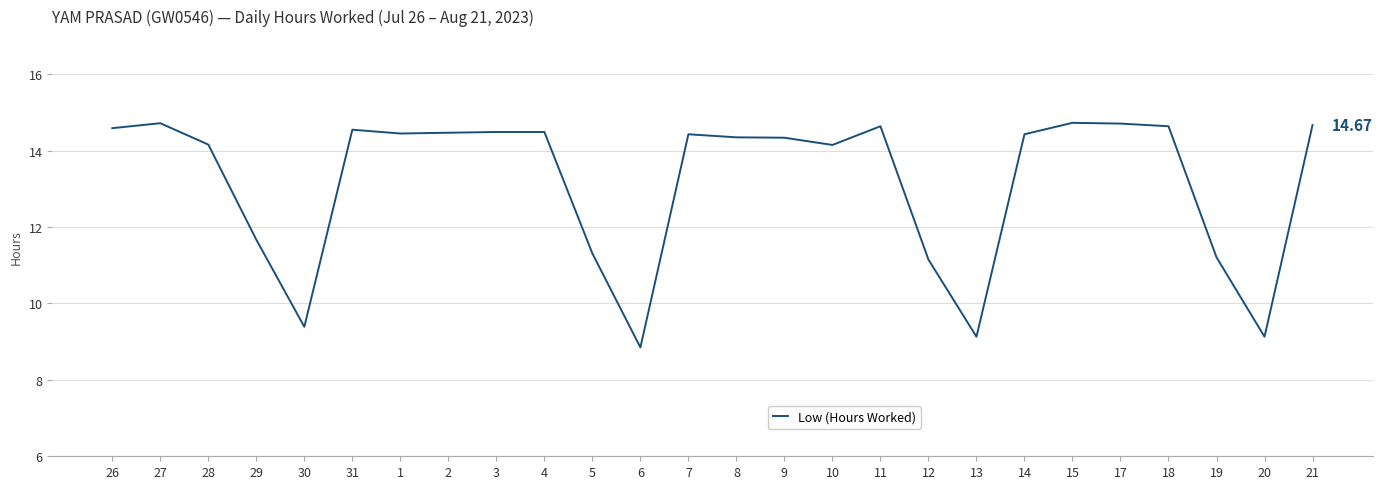

Approximately how many times larger is the value at 10 compared to 15?

1.0